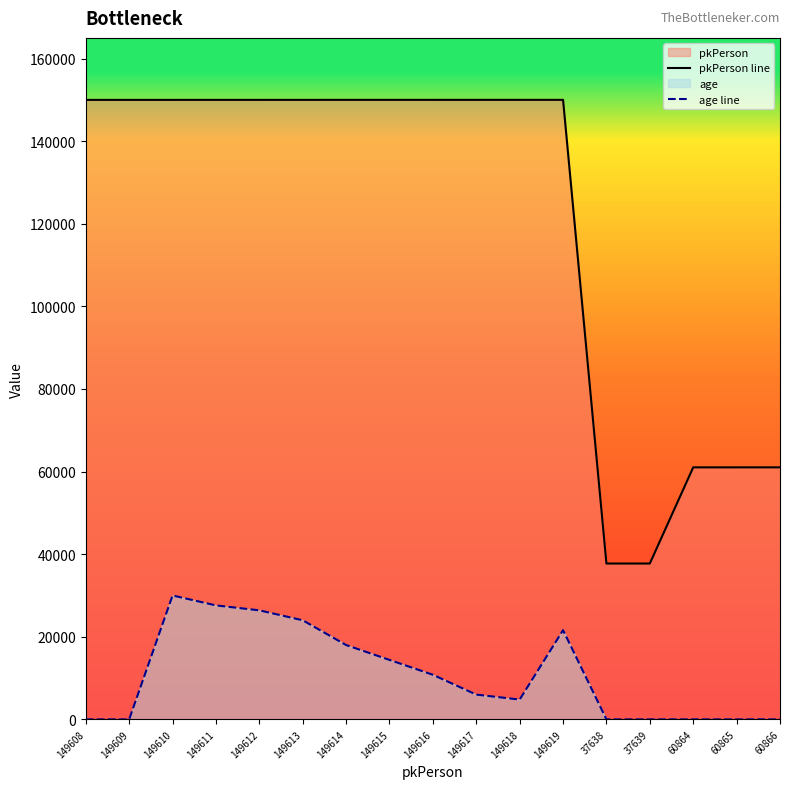

True or false: pkPerson line has more than 2 points higher than both neighbors.

False